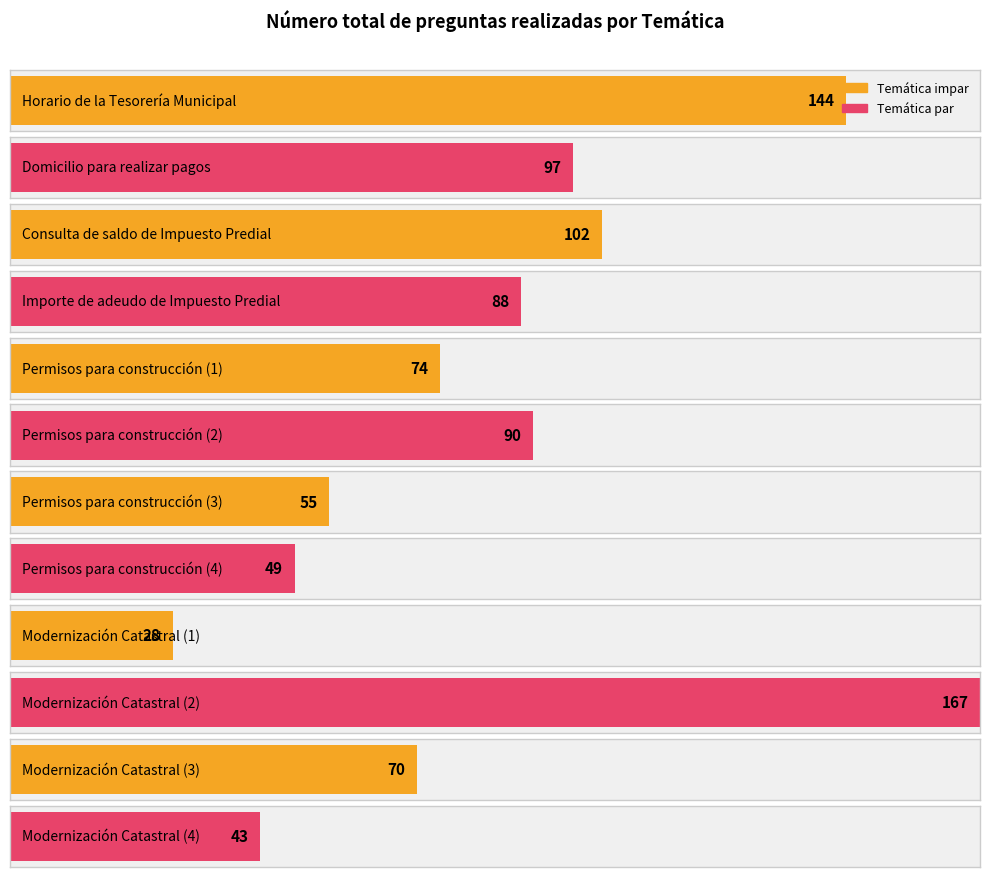

Does the chart contain stacked bars?

No